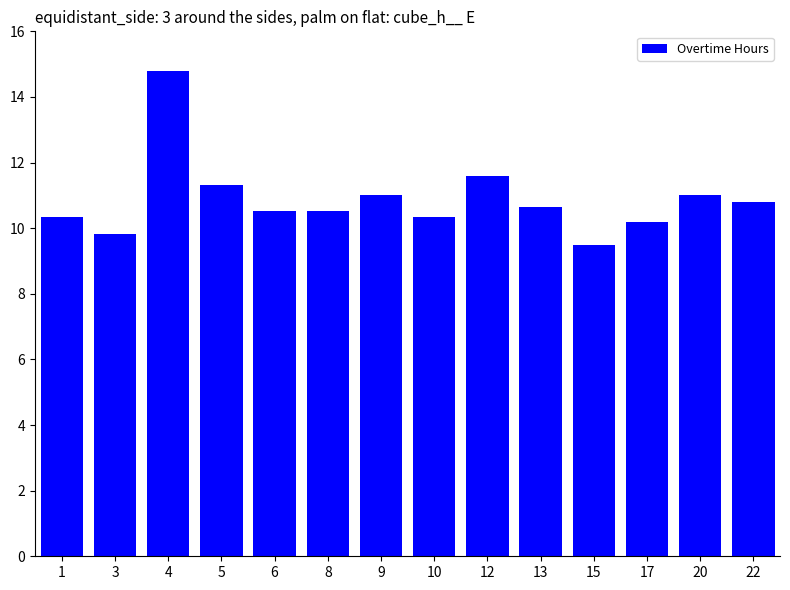

What is the sum of the values at 6 and 3?

20.3